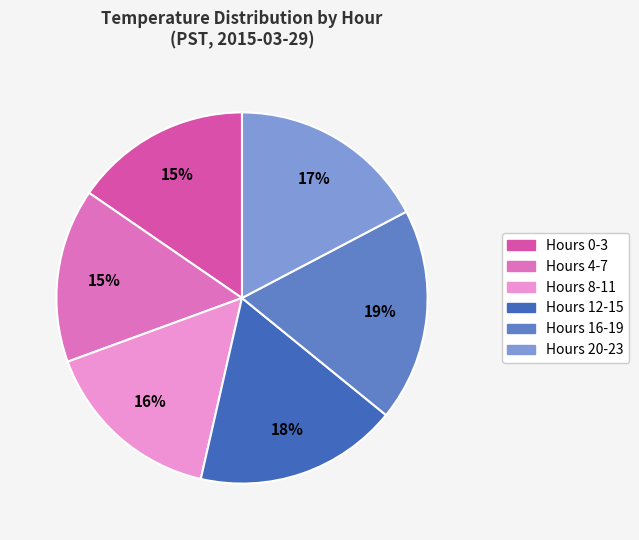

How many slices are in this pie chart?

6